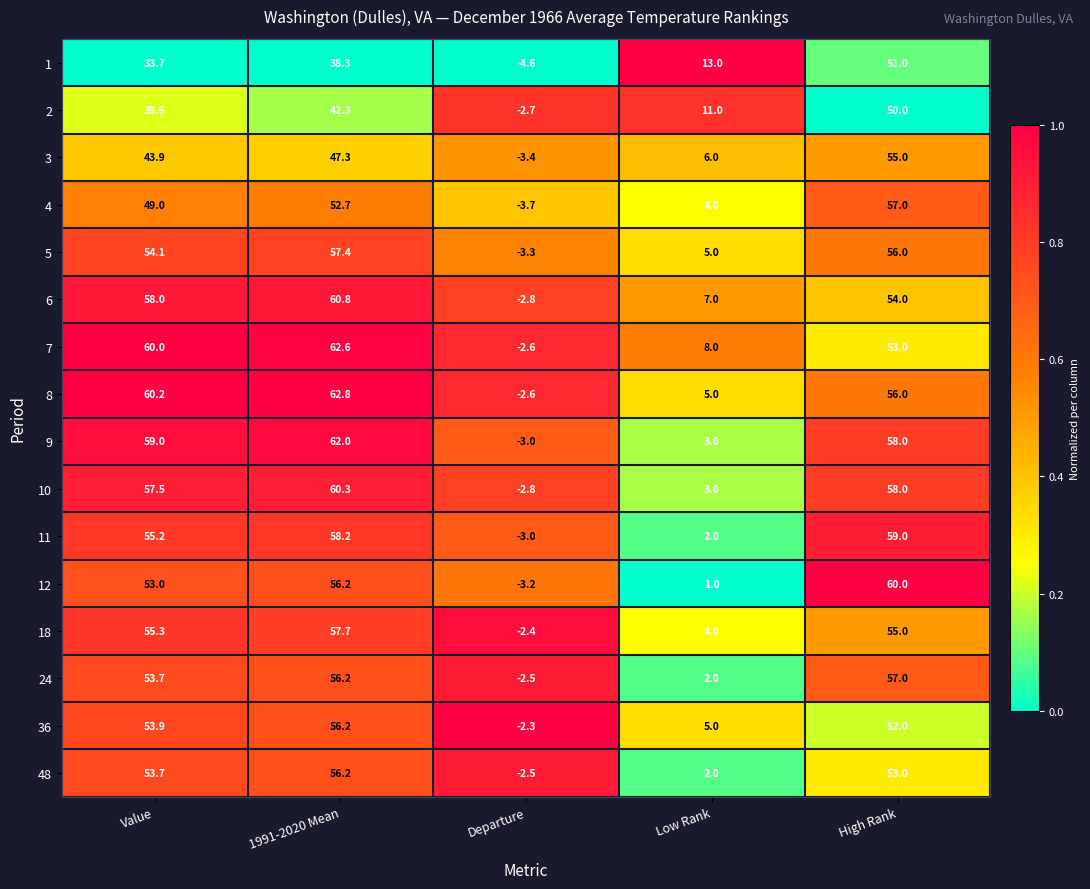

What is the approximate value of 2 at Value?

39.6